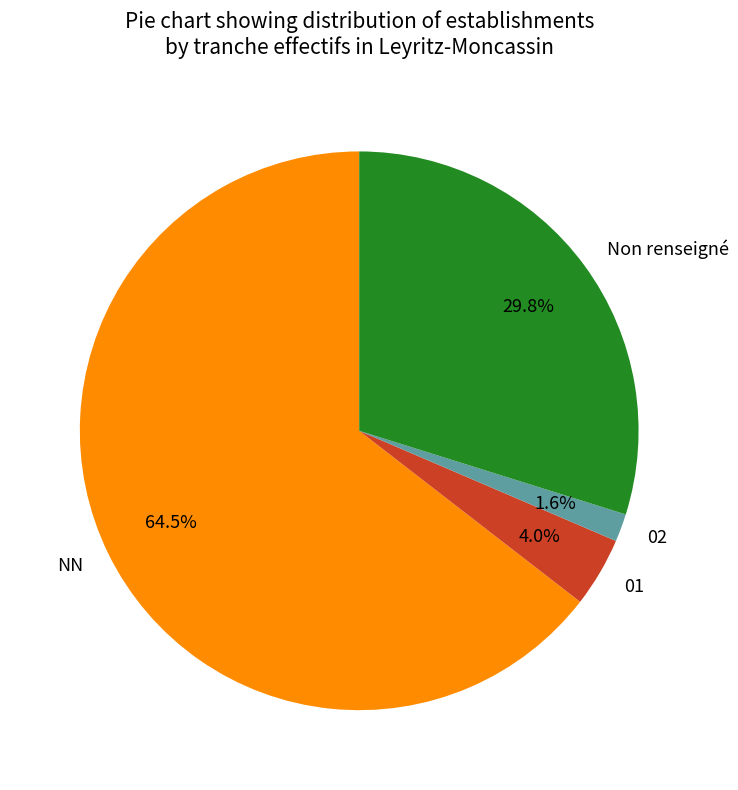

What percentage do NN and Non renseigné together represent?

94.4%